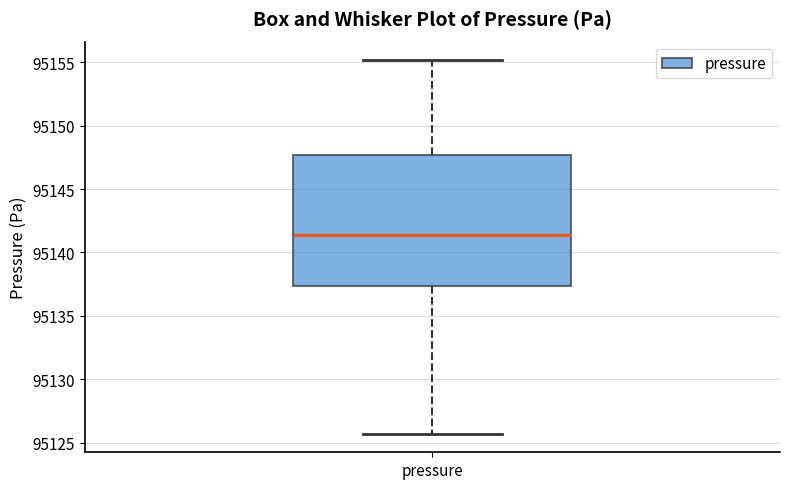

Read this box plot against the y-axis: the position of the median line, the range covered by the box, and the ends of both whiskers. The values are not printed on the chart, so give them approximately, as read against the axis.

median 95141.5, box 95137.5 to 95147.5, whiskers 95125.5 to 95155.0